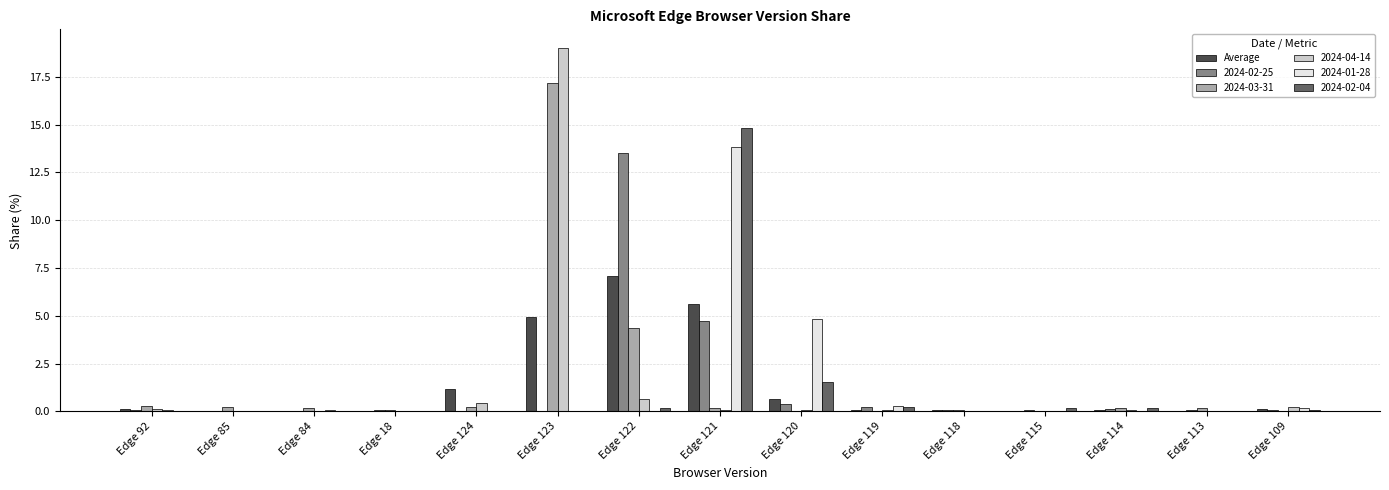

What is the sum of all 2024-01-28 values?

19.2